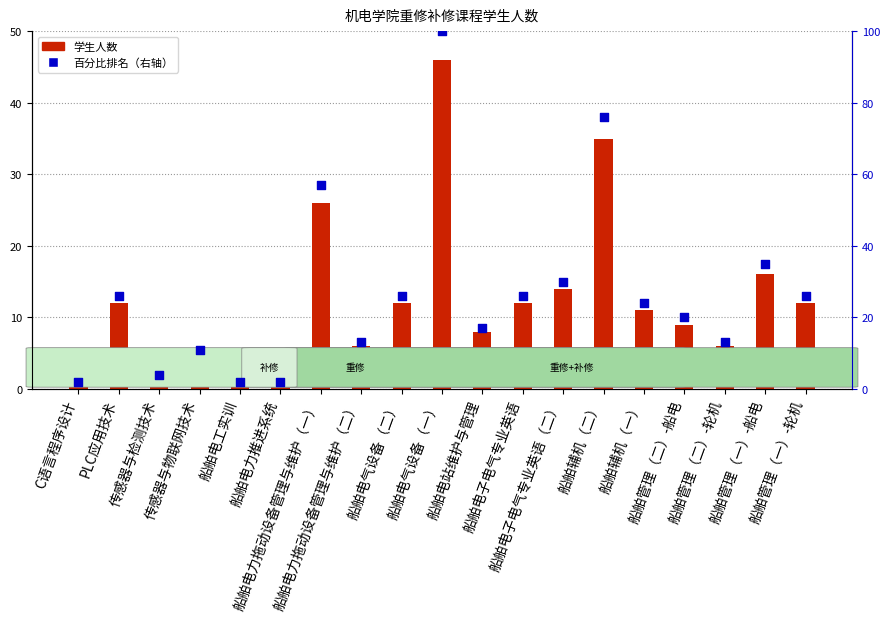

Is the value of 学生人数 at 船舶电气设备（一） greater than the value of 百分比排名 at 船舶电力推进系统?

Yes